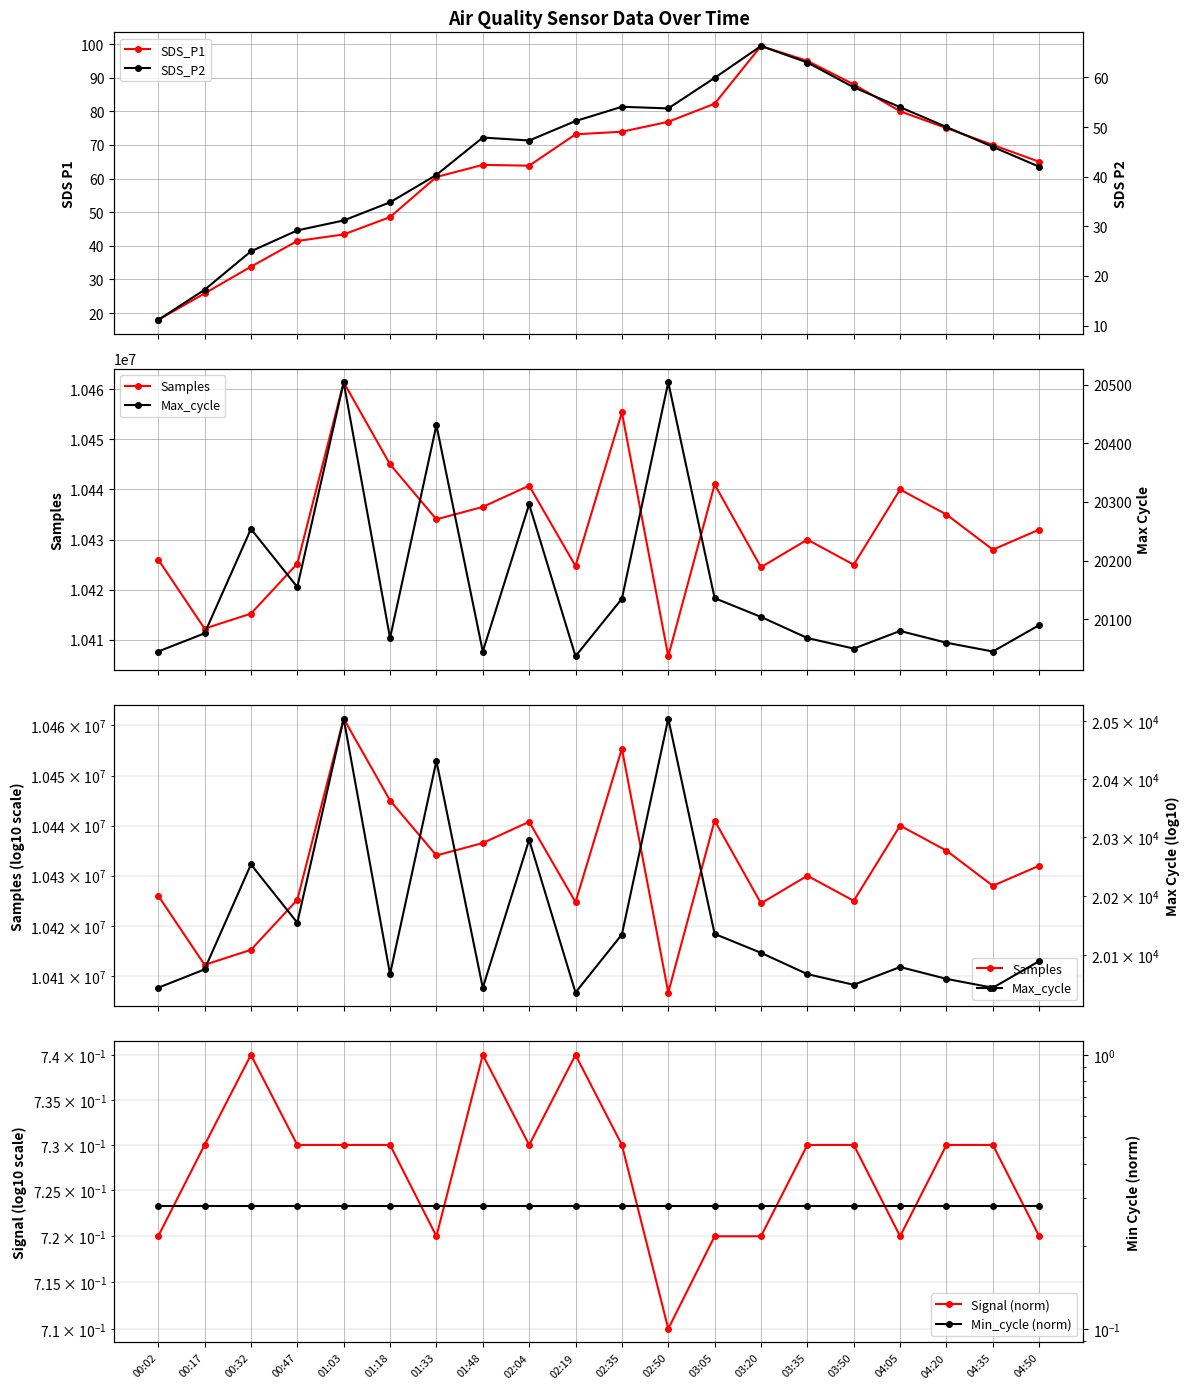

What is the average value of the SDS_P2 series?

44.1